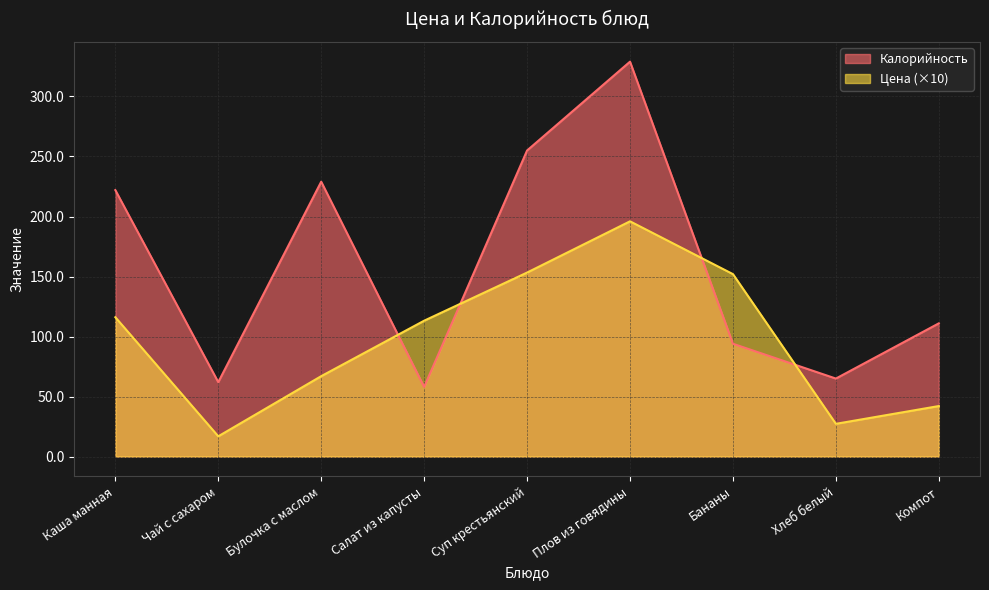

Between Хлеб белый and Компот, which series saw the biggest shift?

Калорийность